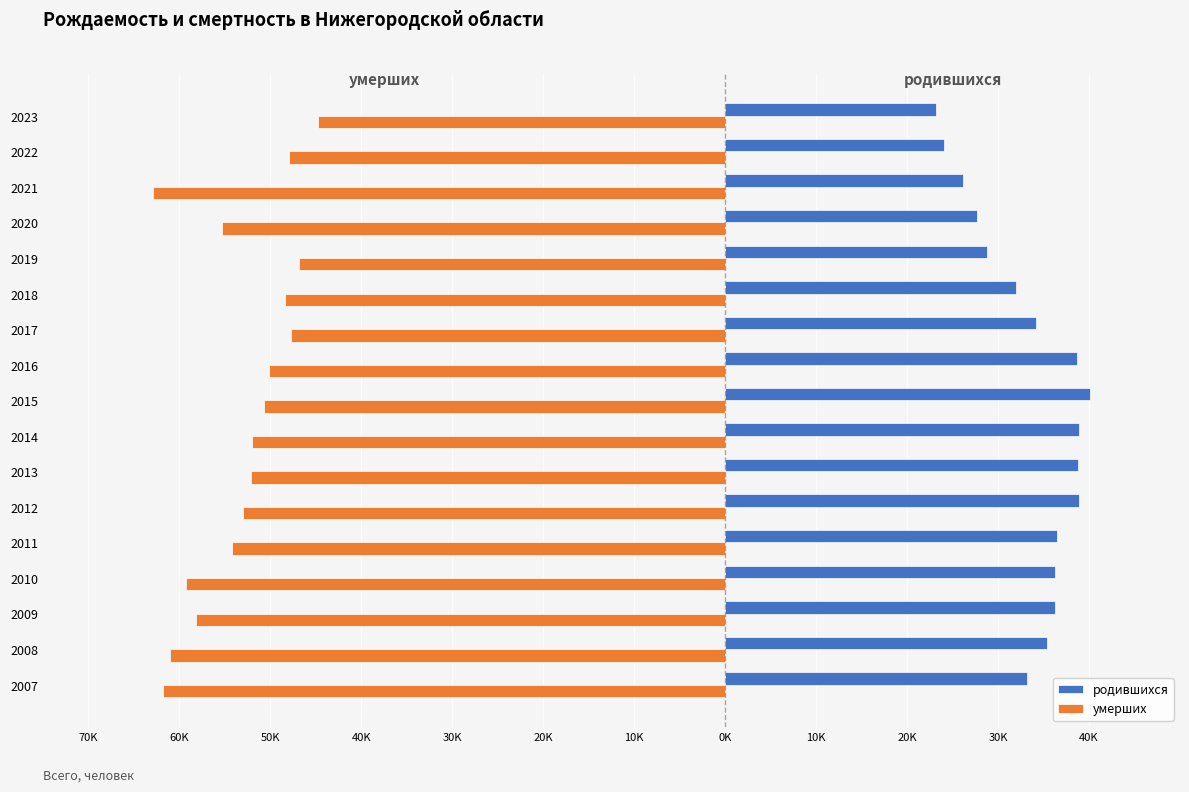

What are all the series names shown in the legend?

родившихся, умерших